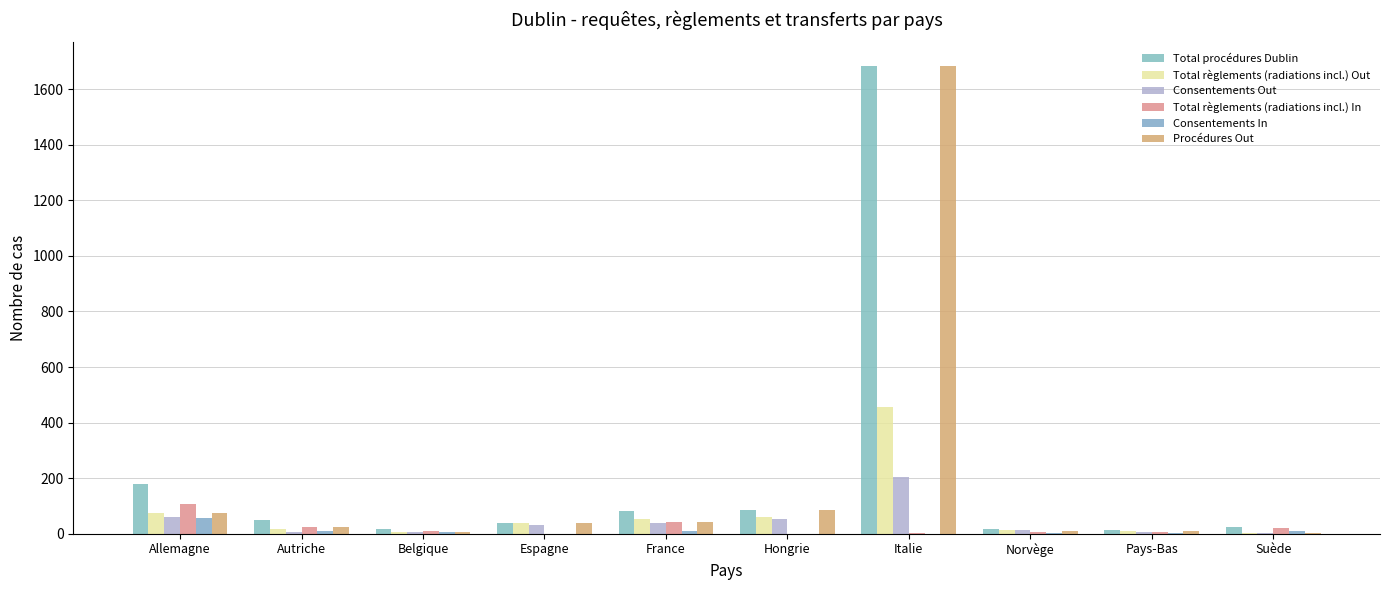

Between Allemagne and France, which series saw the biggest shift?

Total procédures Dublin